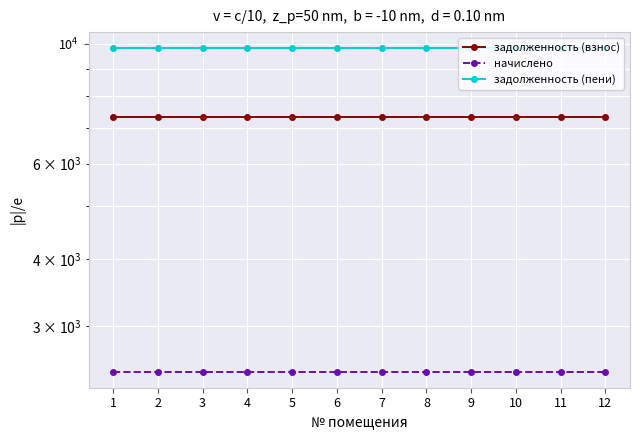

The задолженность (пени) series shows 16118.0 at 3. True or false?

False